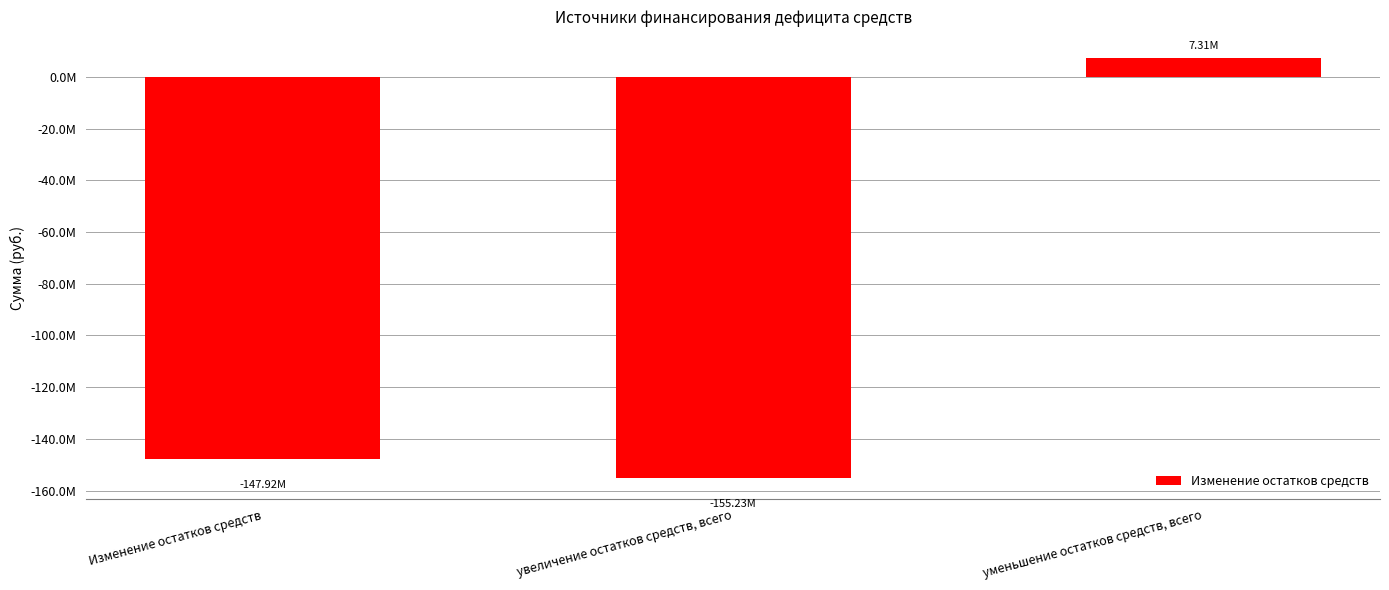

Count the number of data series in this chart.

1